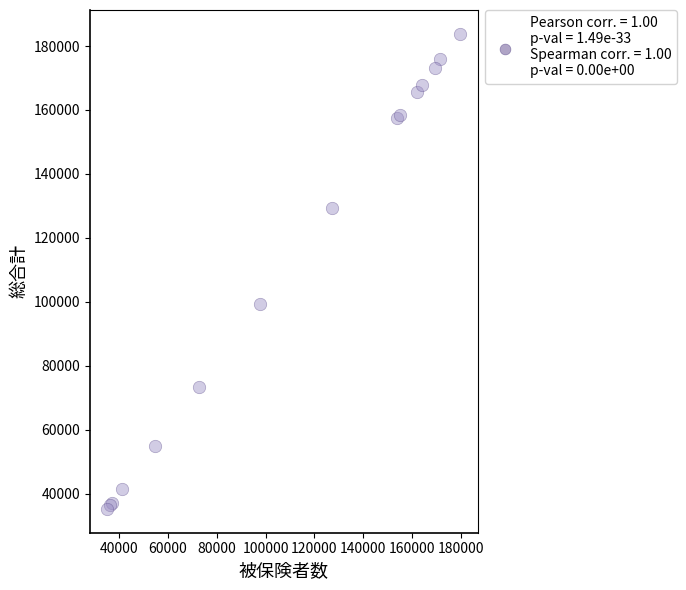

What Y value in the scatter plot is closest to 109499?

99224